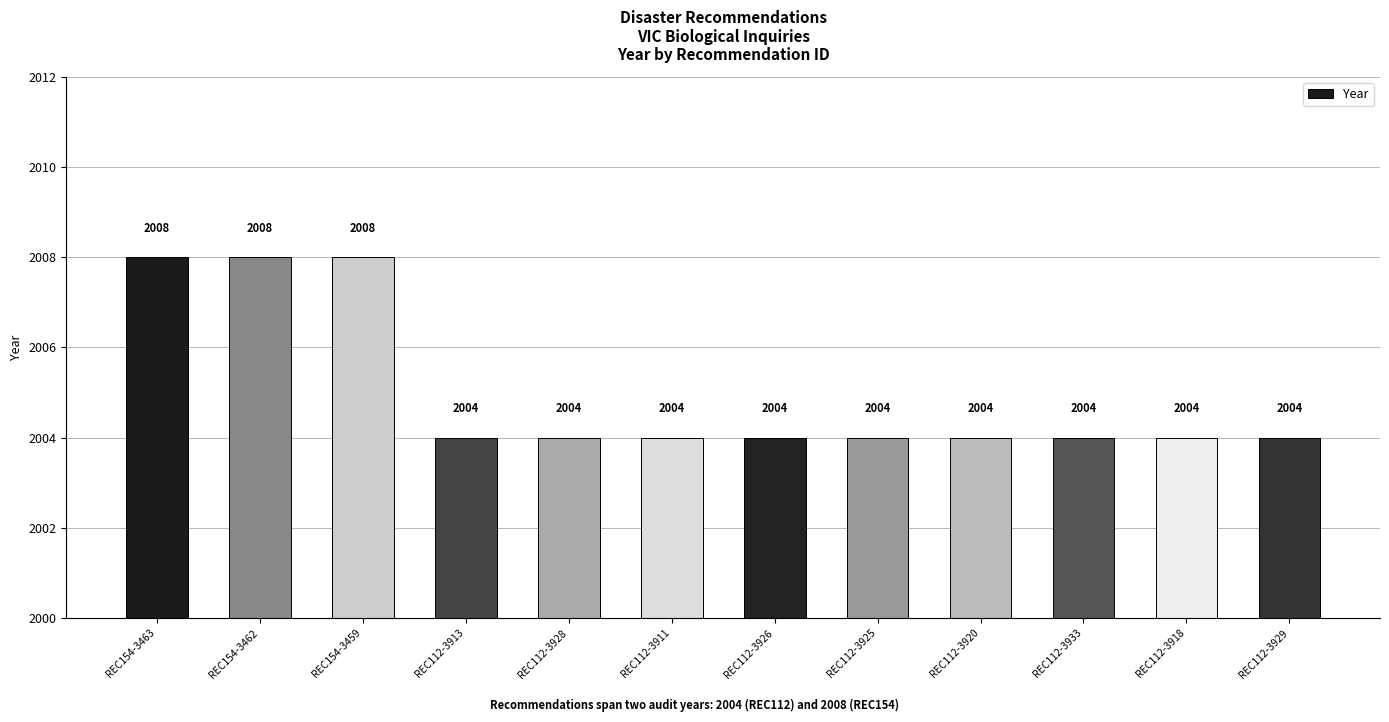

Approximately how many times larger is the value at REC154-3463 compared to REC154-3459?

1.0